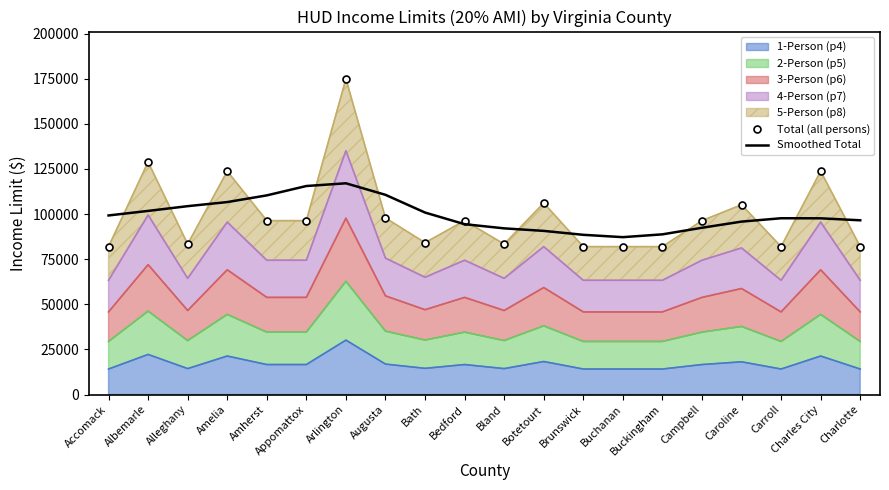

How many data points in Total (all persons) are less than 96320?

9